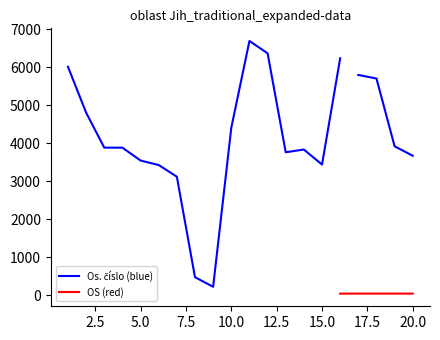

At which category is the sum across all series the highest?

11